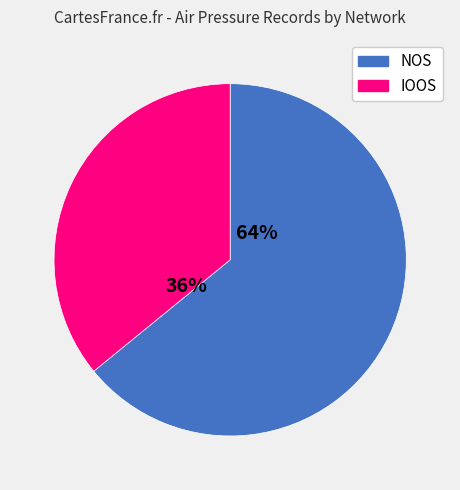

How many slices are in this pie chart?

2